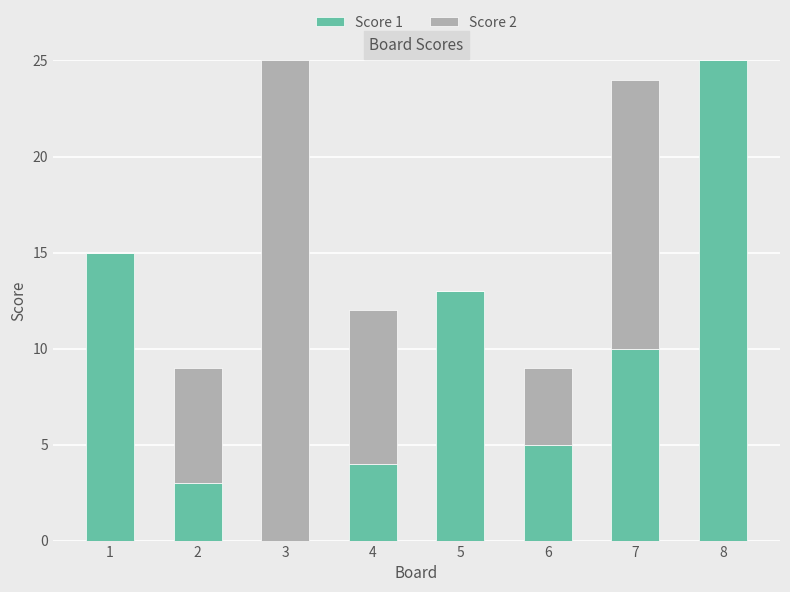

What is the difference between the Score 1 values at 4 and 5?

9